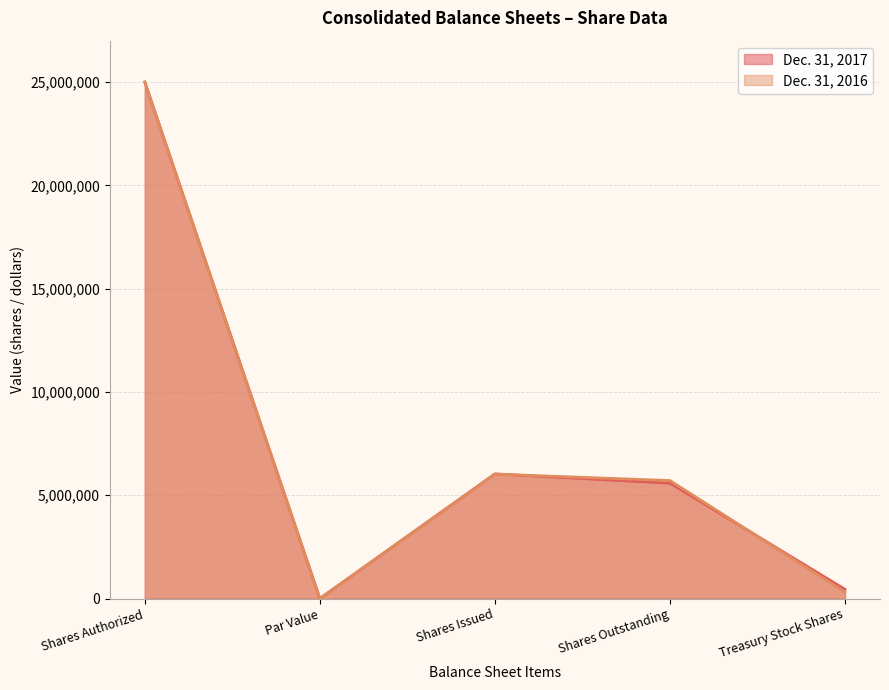

The value of Dec. 31, 2017 at Par Value is 1. True or false?

True